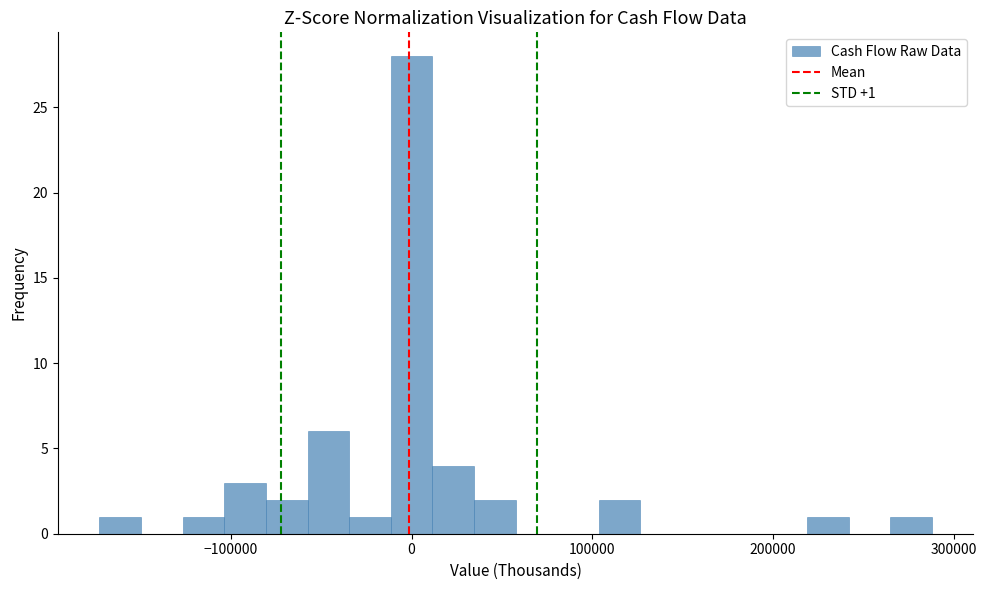

Read against the x-axis, roughly where is the centre of the tallest bar?

0